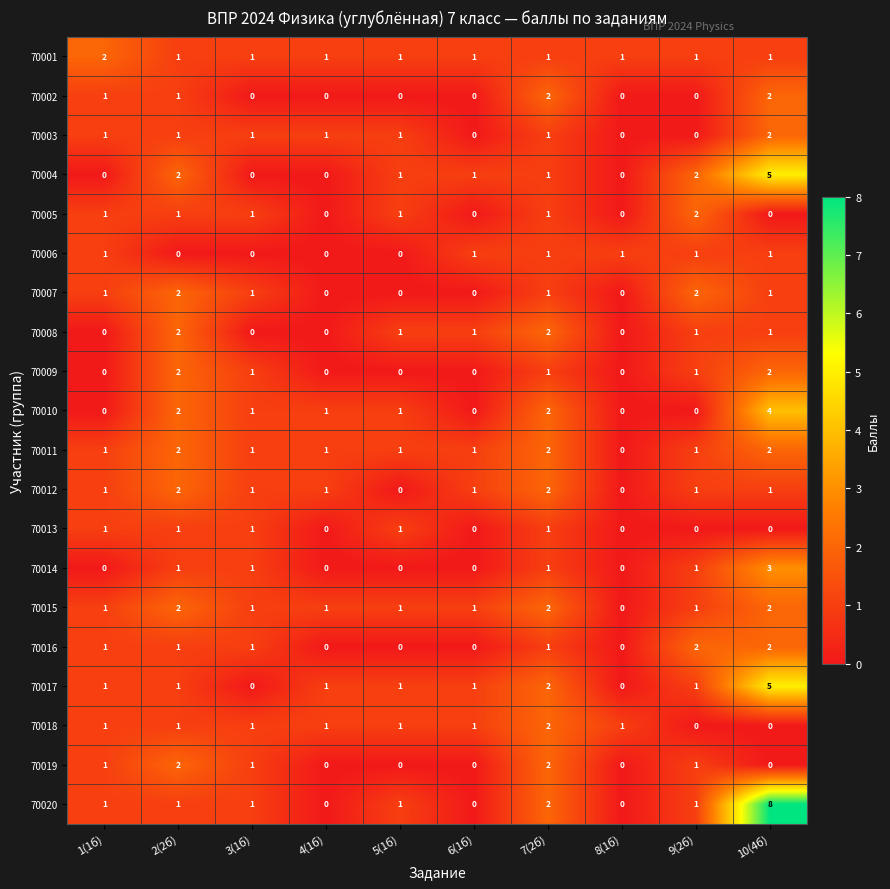

What is the sum of all 70014 values?

7